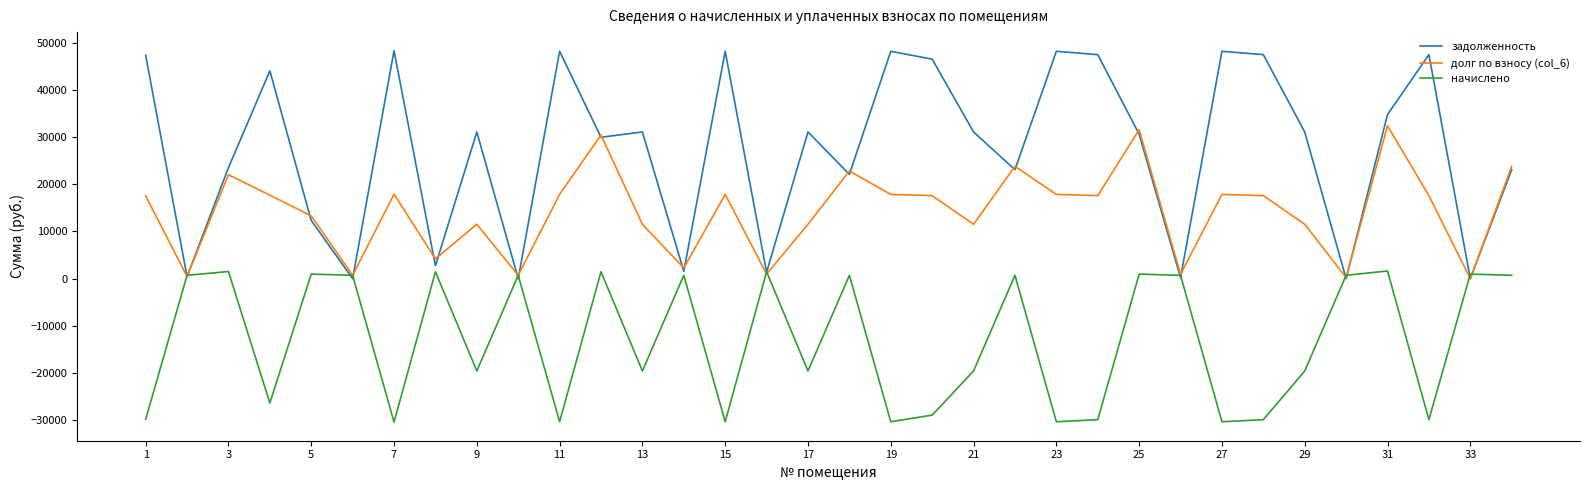

Which series has the largest range (max minus min)?

задолженность